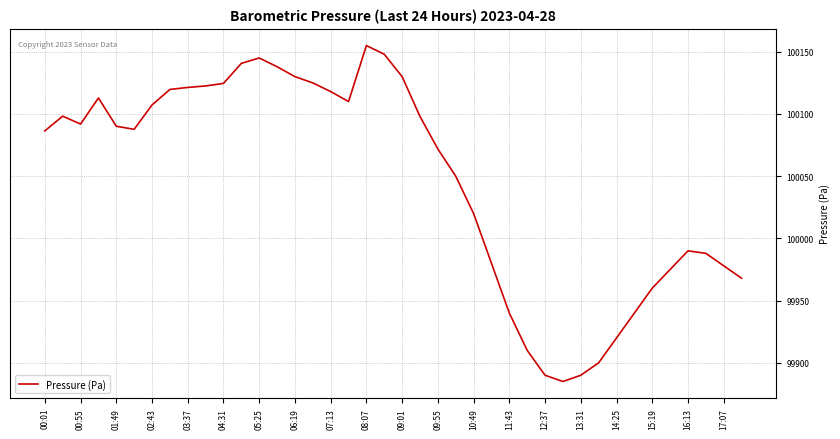

What is the difference between the maximum and minimum values?

270.0